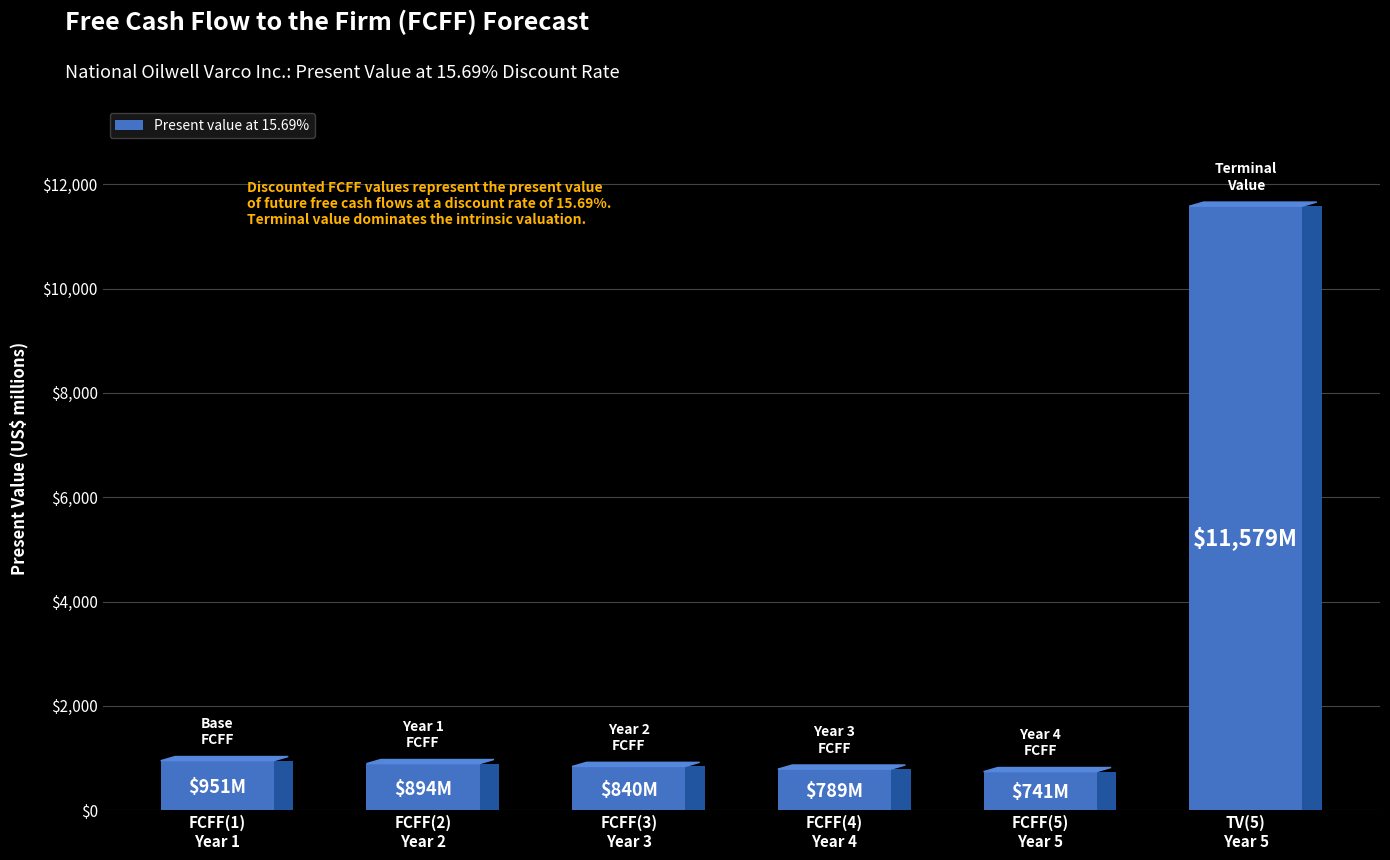

True or false: the data shows 840 at FCFF(3)
Year 3.

True